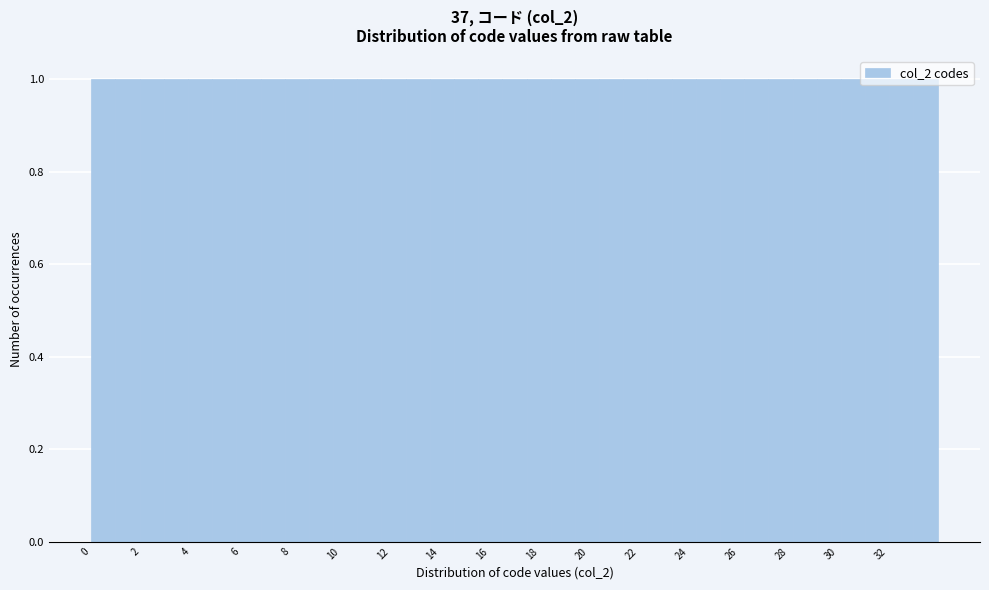

Reading left to right, list every bar in this chart as the range it spans on the x-axis followed by its height. Neither the bar edges nor the heights are printed on the chart, so give them approximately, as read against the axes.

0.0 to 1.0: 1
1.0 to 2.0: 1
2.0 to 3.0: 1
3.0 to 3.8: 1
3.8 to 4.8: 1
4.8 to 5.8: 1
5.8 to 6.8: 1
6.8 to 7.8: 1
7.8 to 8.8: 1
8.8 to 9.8: 1
9.8 to 10.6: 1
10.6 to 11.6: 1
11.6 to 12.6: 1
12.6 to 13.6: 1
13.6 to 14.6: 1
14.6 to 15.6: 1
15.6 to 16.6: 1
16.6 to 17.4: 1
17.4 to 18.4: 1
18.4 to 19.4: 1
19.4 to 20.4: 1
20.4 to 21.4: 1
21.4 to 22.4: 1
22.4 to 23.4: 1
23.4 to 24.2: 1
24.2 to 25.2: 1
25.2 to 26.2: 1
26.2 to 27.2: 1
27.2 to 28.2: 1
28.2 to 29.2: 1
29.2 to 30.2: 1
30.2 to 31.0: 1
31.0 to 32.0: 1
32.0 to 33.0: 1
33.0 to 34.0: 1